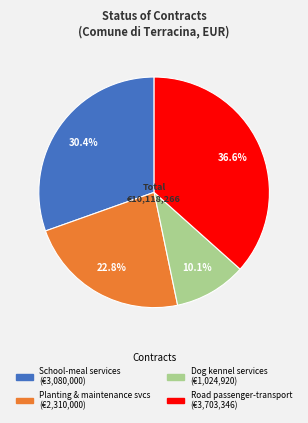

Does any single category account for the majority?

No